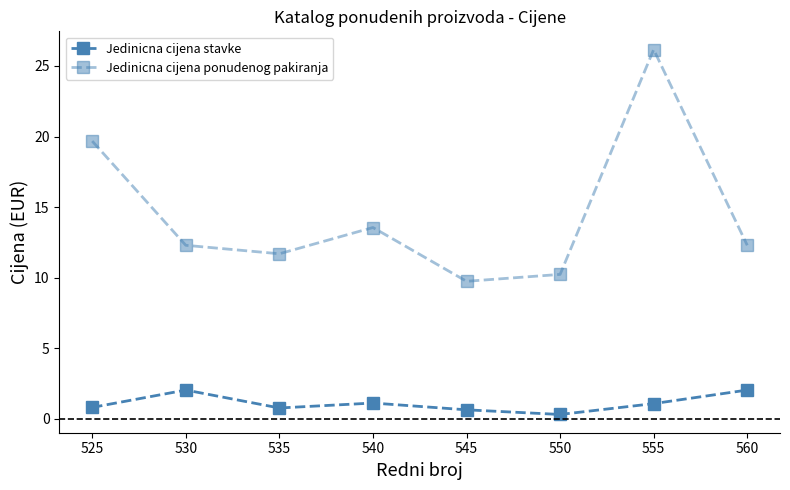

Count the number of categories in the chart.

8